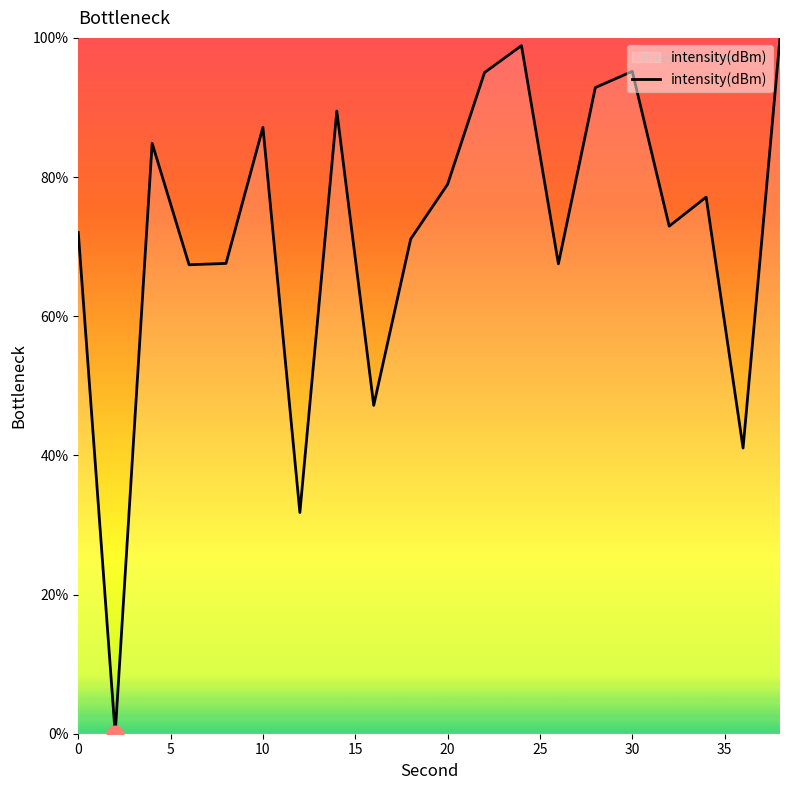

What is the maximum value shown in the chart?

100.0